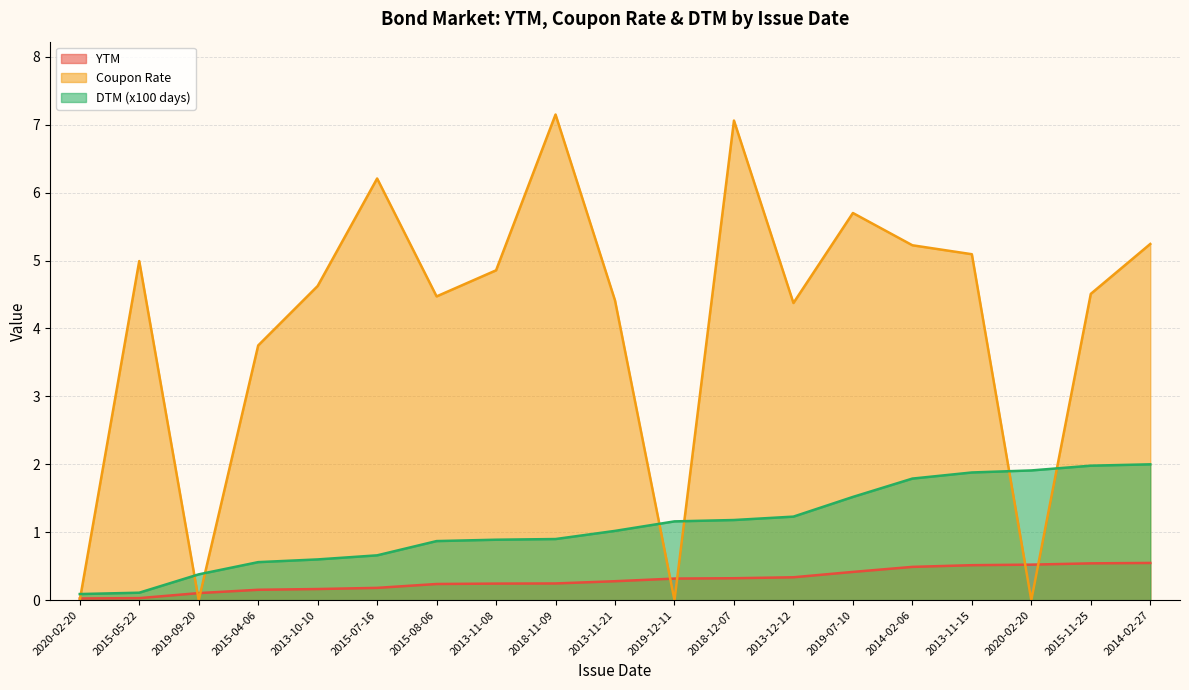

True or false: Coupon Rate has more than 0 interior local peaks.

True